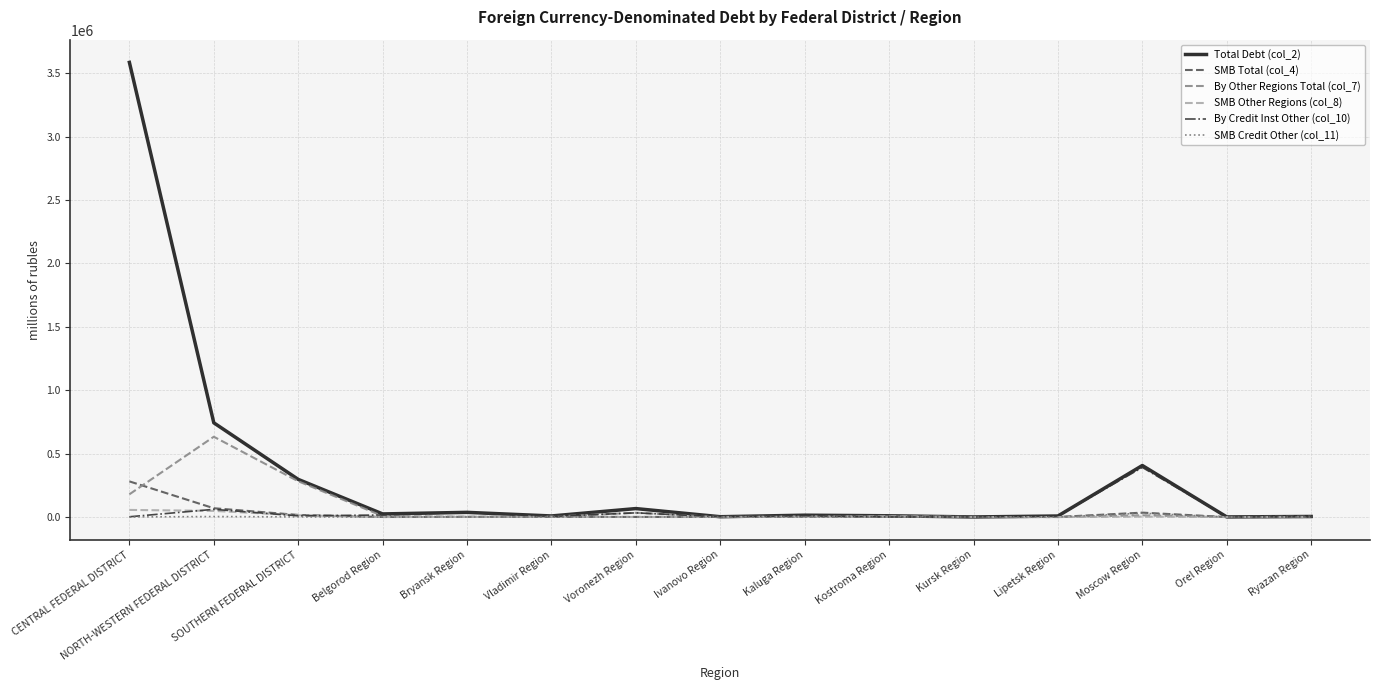

Which series has the largest range (max minus min)?

Total Debt (col_2)